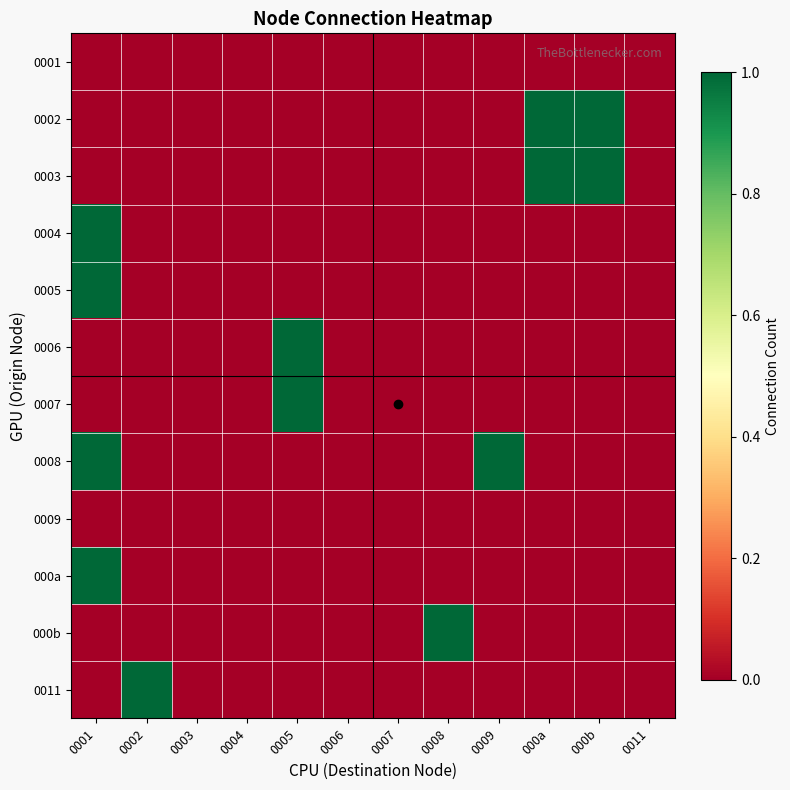

Which series has the largest range (max minus min)?

0002